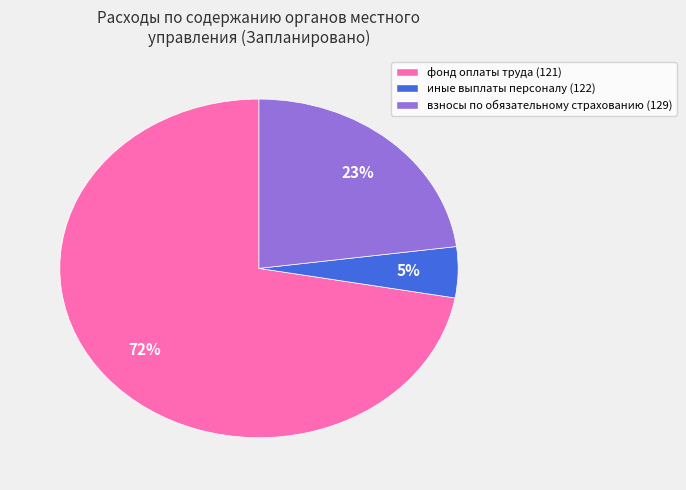

To the nearest percent, what is the average slice percentage?

33%